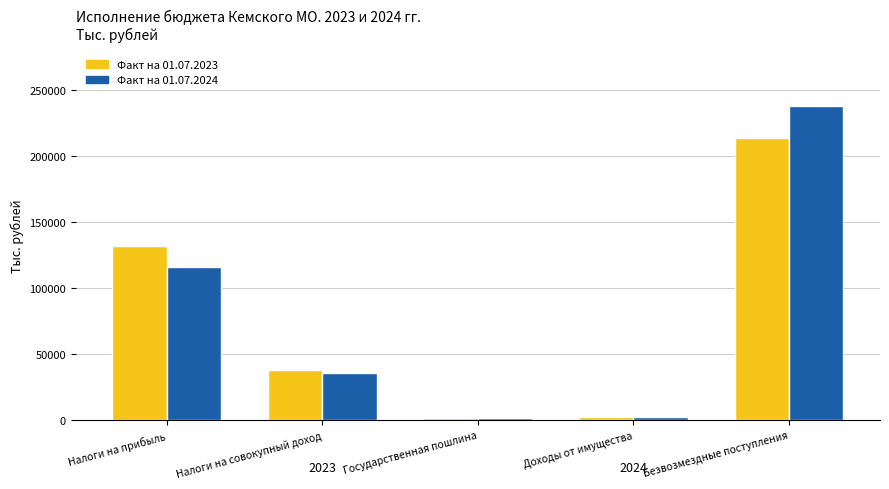

At which category is the sum across all series the highest?

Безвозмездные поступления